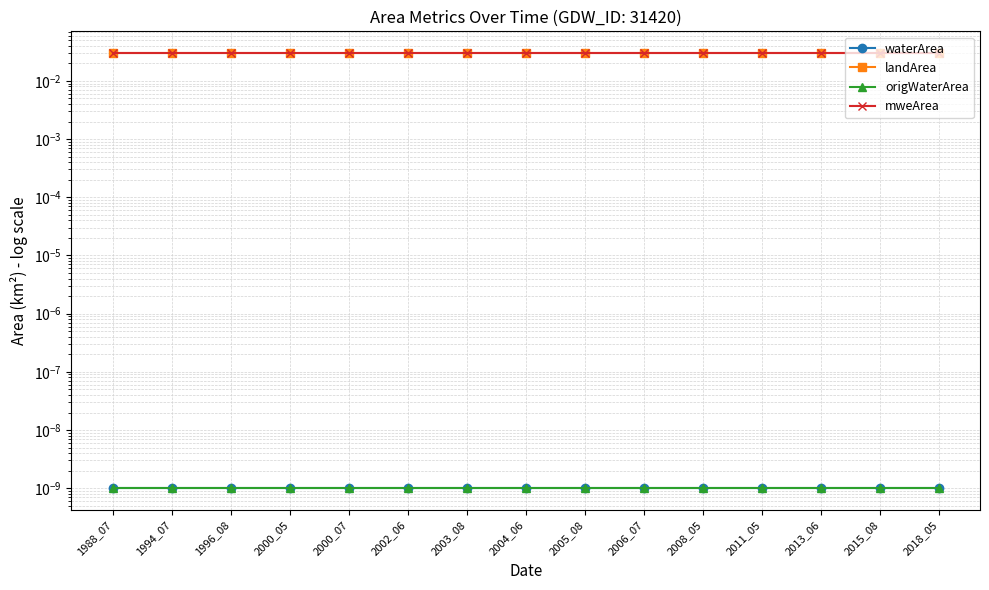

Is the value of landArea at 2008_05 greater than the value of origWaterArea at 2005_08?

Yes